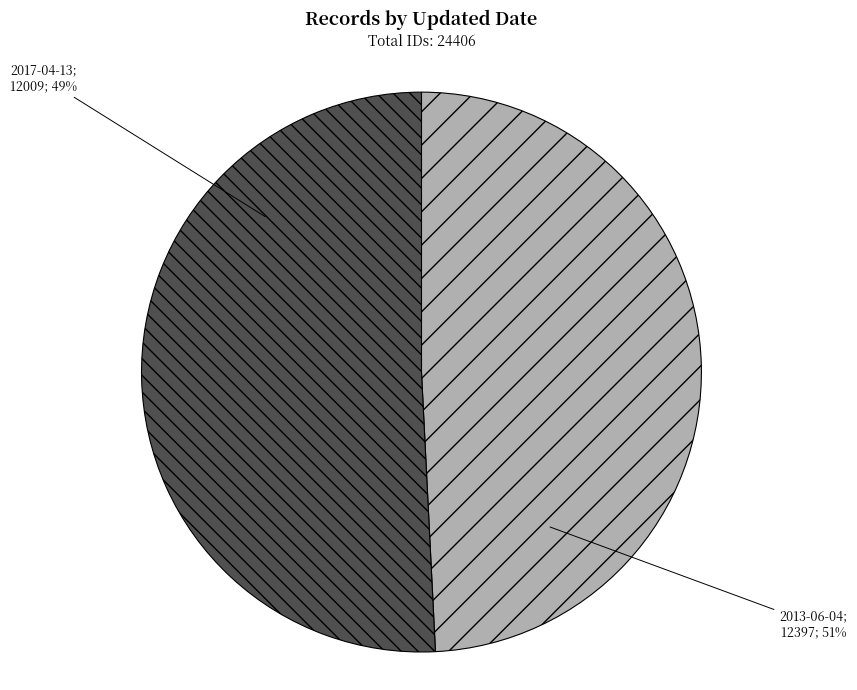

Do 2013-06-04 and 2017-04-13 together represent more than half of the pie?

Yes